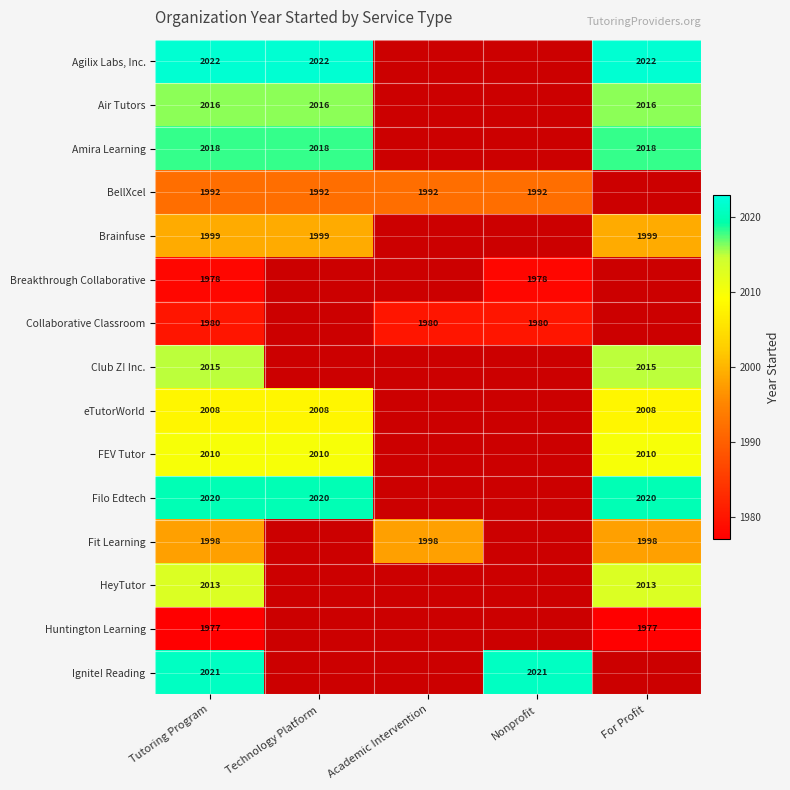

What is the total value across all series at Academic Intervention?

5970